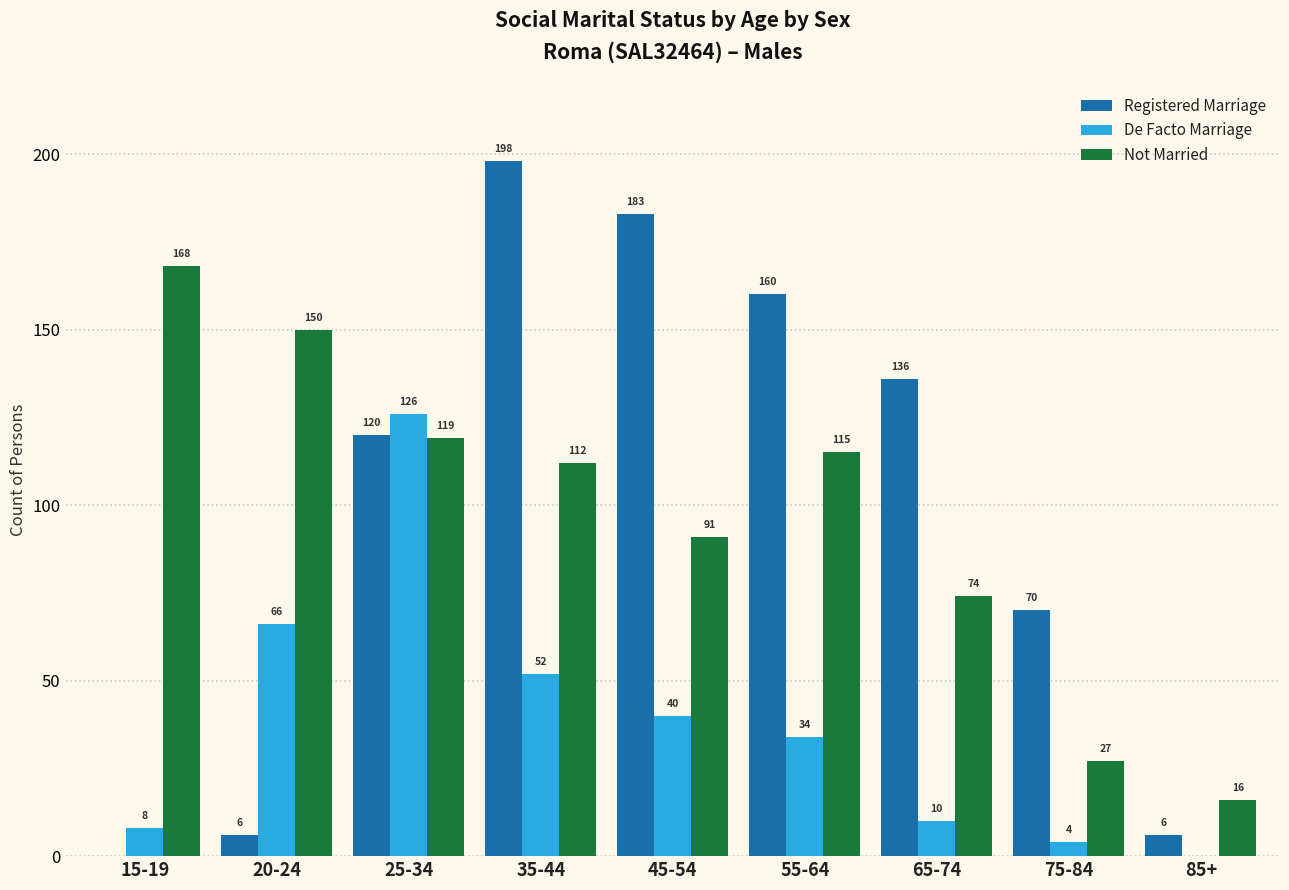

At which category is the sum across all series the highest?

25-34